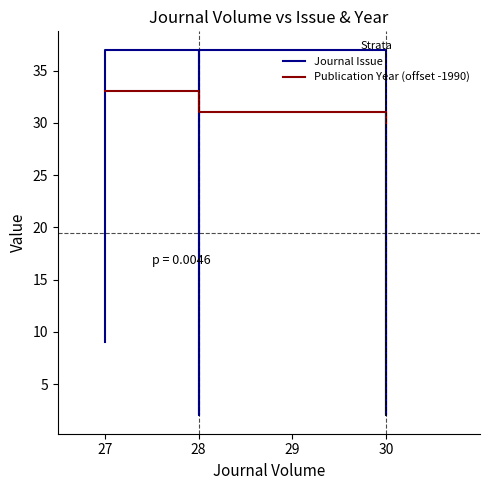

Which series has the widest spread of values?

Journal Issue